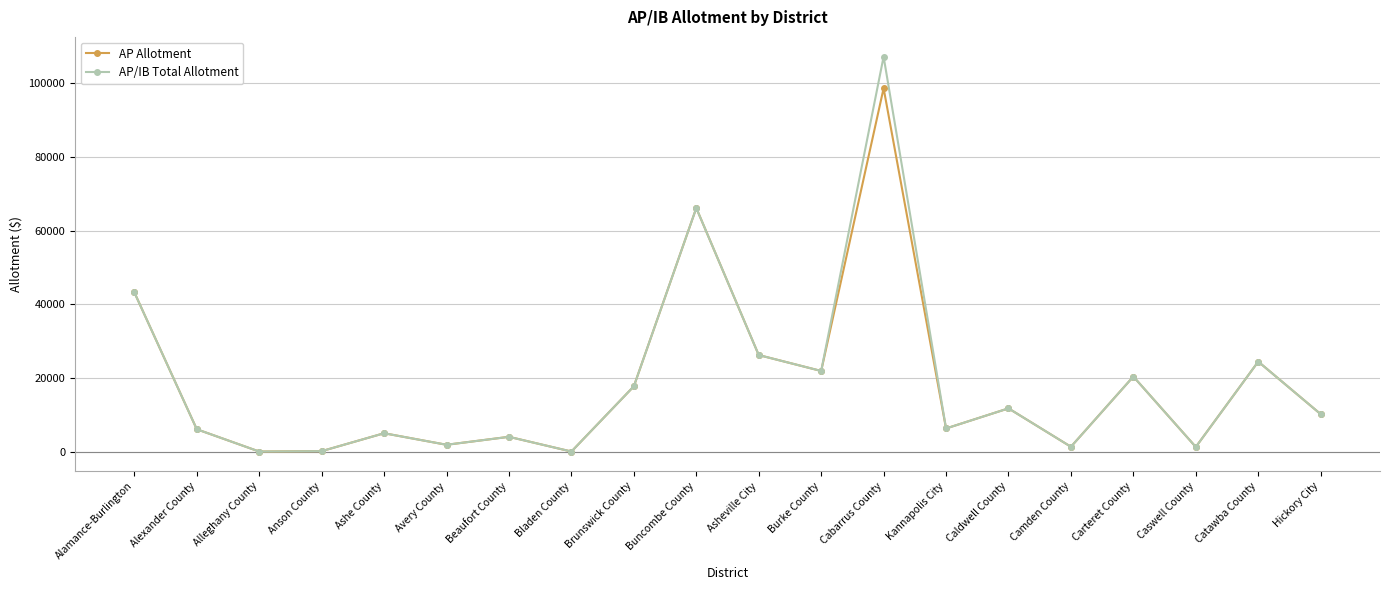

True or false: AP/IB Total Allotment has more than 1 interior local peaks.

True